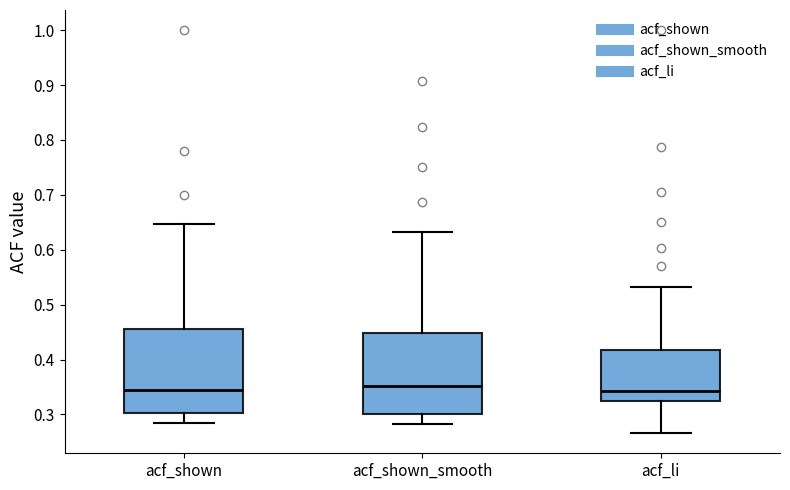

Reading left to right, transcribe this box plot: for each box, give where its median line is, the range the box spans, and where its two whiskers end, as read against the y-axis. The values are not printed on the chart, so give them approximately, as read against the axis.

acf_shown: median 0.35, box 0.30 to 0.46, whiskers 0.29 to 0.65
acf_shown_smooth: median 0.35, box 0.30 to 0.45, whiskers 0.28 to 0.63
acf_li: median 0.34, box 0.32 to 0.42, whiskers 0.27 to 0.53